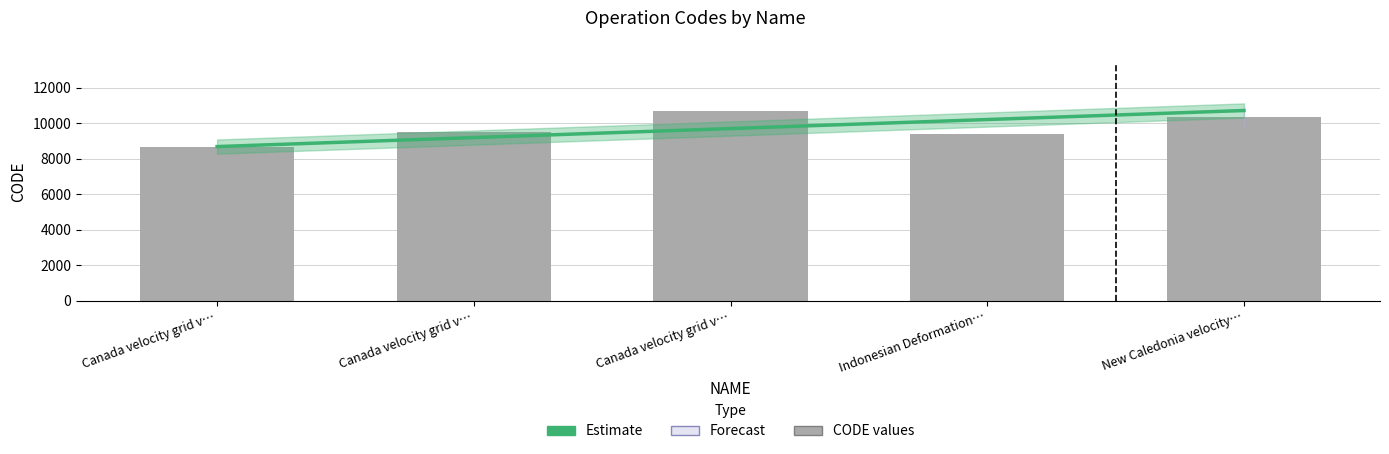

Reading right to left, transcribe all the data shown in this chart.

Estimate: New Caledonia velocity…=10707.0	Indonesian Deformation…=10199.2	Canada velocity grid v…=9691.5	Canada velocity grid v…=9183.8	Canada velocity grid v…=8676.0
CODE values: New Caledonia velocity…=10323.0	Indonesian Deformation…=9375.0	Canada velocity grid v…=10707.0	Canada velocity grid v…=9483.0	Canada velocity grid v…=8676.0